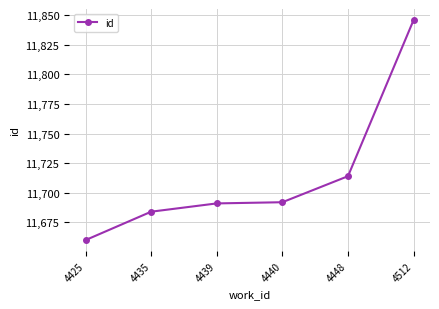

Does the chart have visible grid lines?

Yes